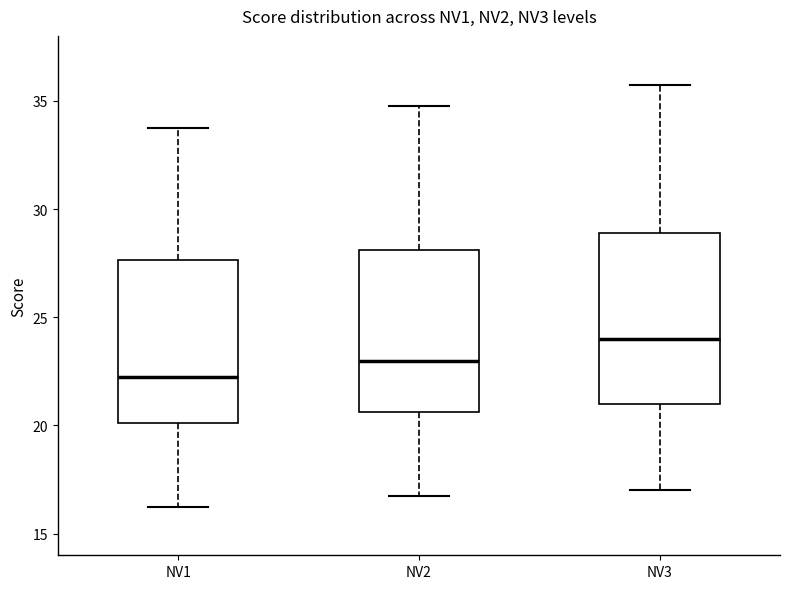

Which box's median line is the highest?

NV3